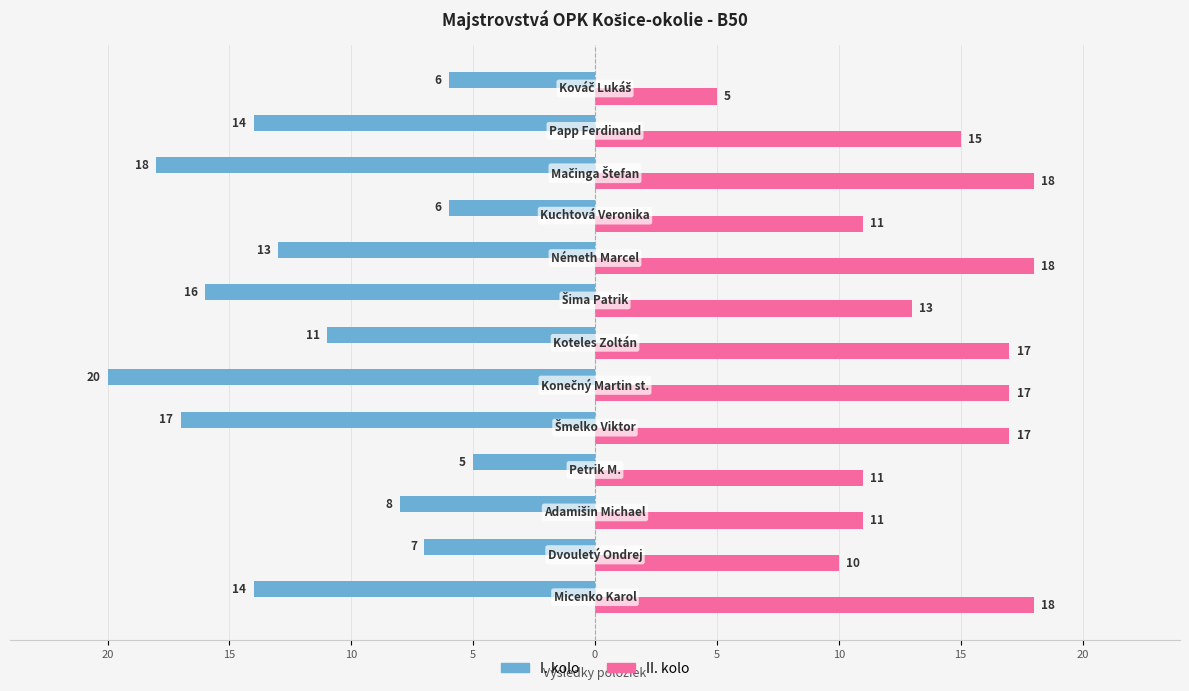

What are all the series names shown in the legend?

I. kolo, II. kolo